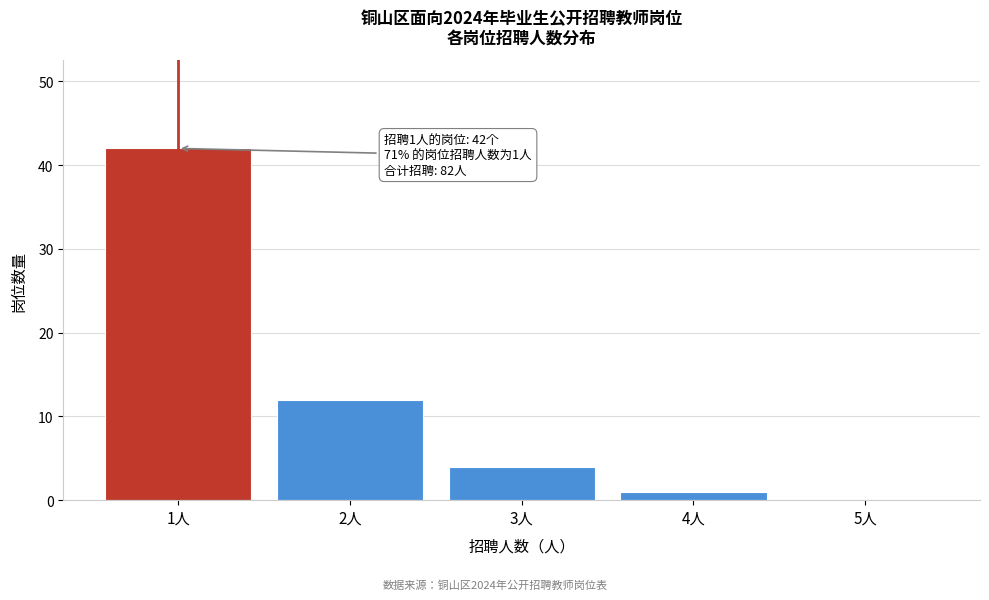

Reading left to right, extract all data points from this chart.

1人=42	2人=12	3人=4	4人=1	5人=0